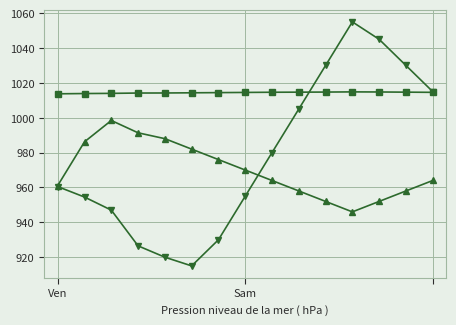

What is the greatest value displayed?

1055.0